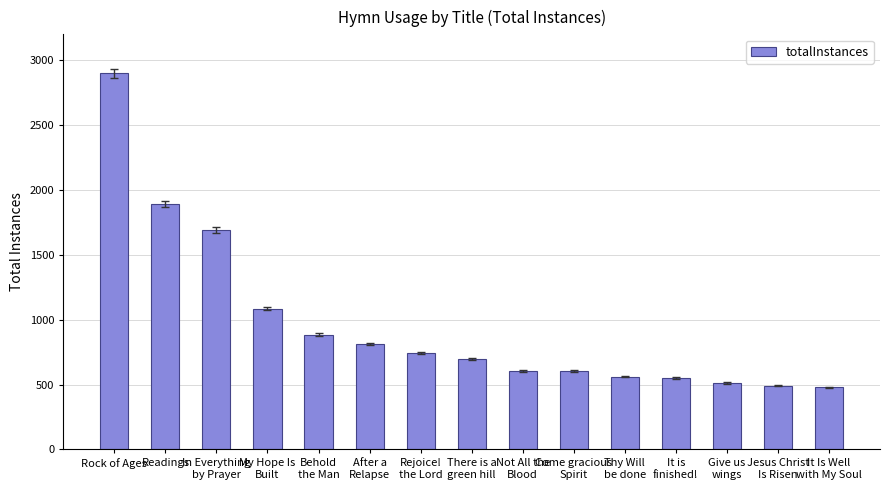

What is the sum of all values?

14500